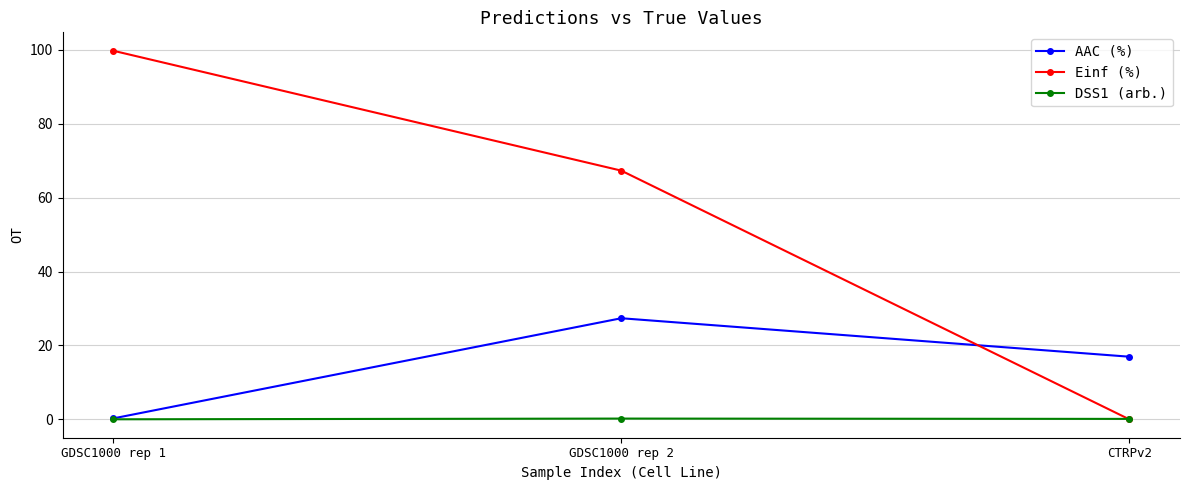

What is the total value across all series at CTRPv2?

17.1